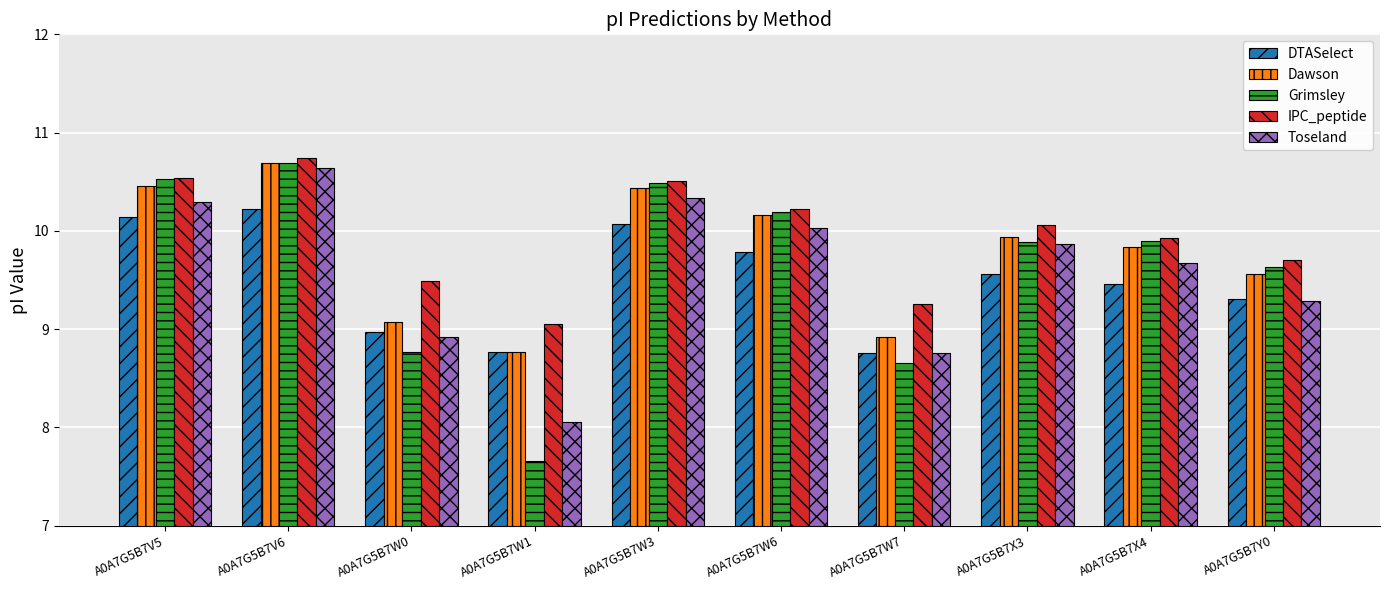

The Grimsley series shows 8.7 at A0A7G5B7W7. True or false?

True